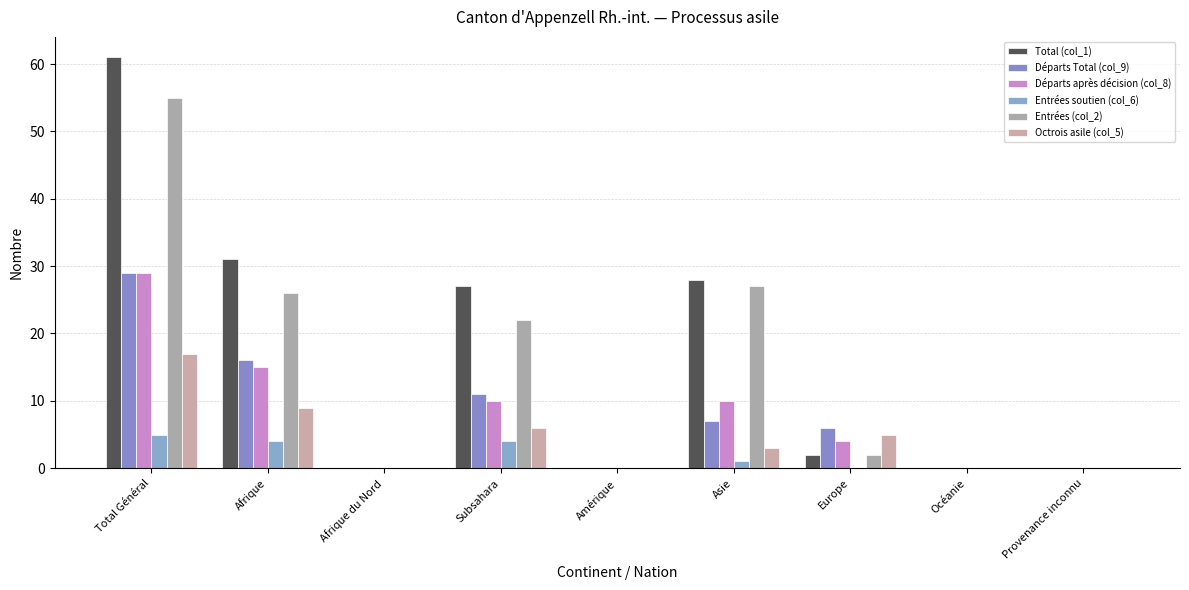

Where does the Départs Total (col_9) series first go above 6?

Total Général